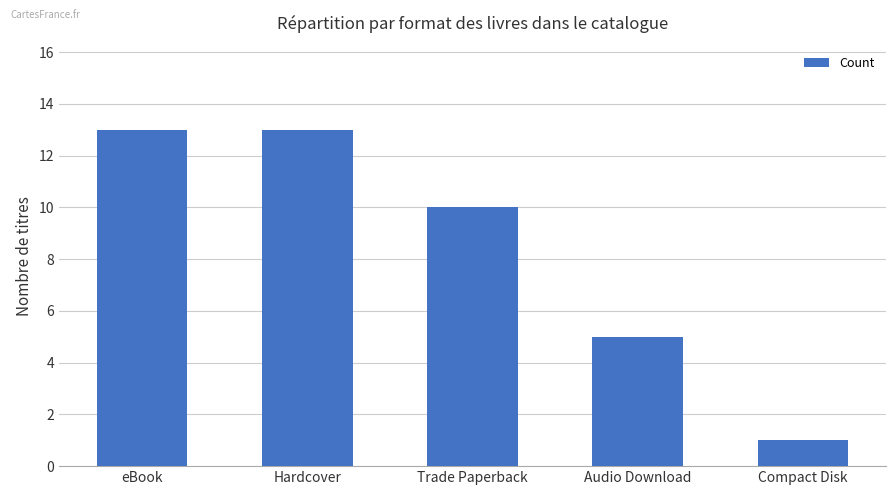

How many series are shown in this chart?

1